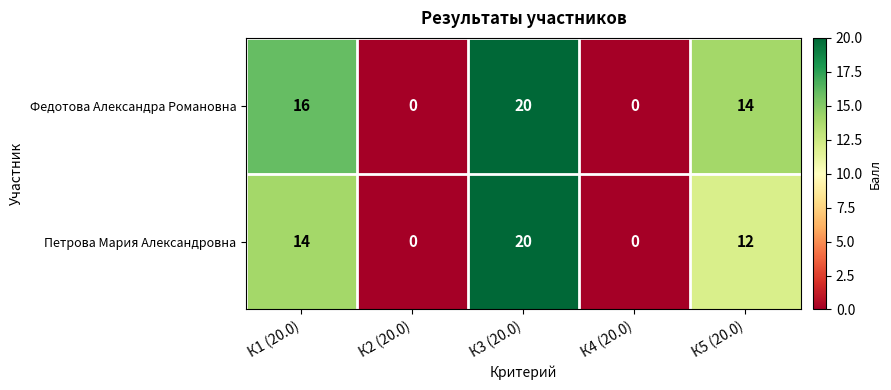

What is the maximum value shown in the chart?

20